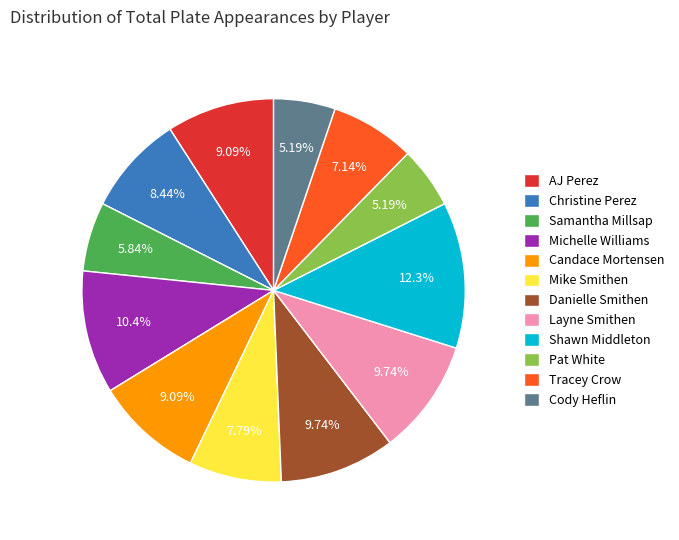

Approximately how many times larger is the value at Shawn Middleton compared to Cody Heflin?

2.4